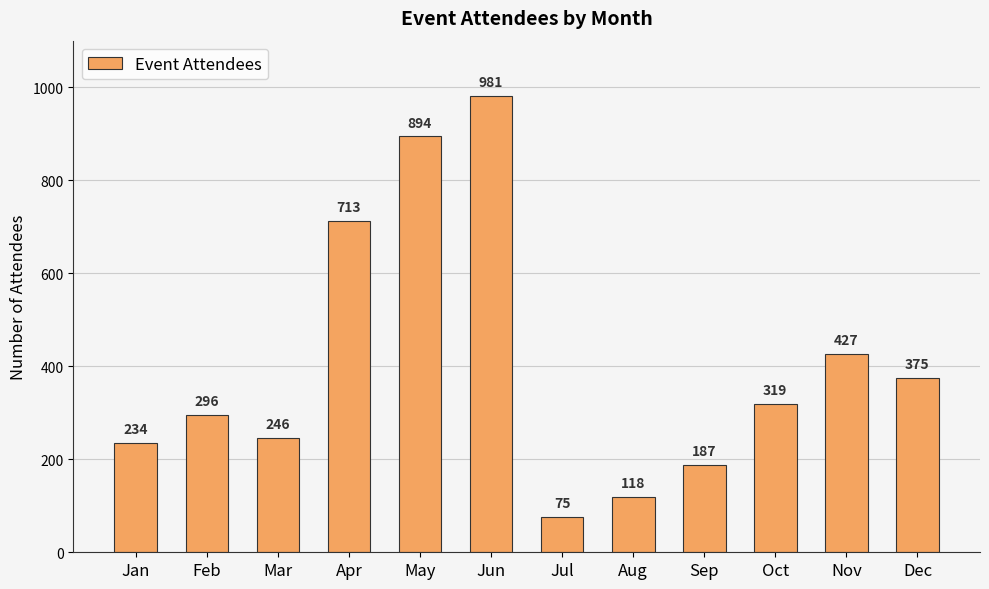

What is the value of the 7th bar from the left?

75